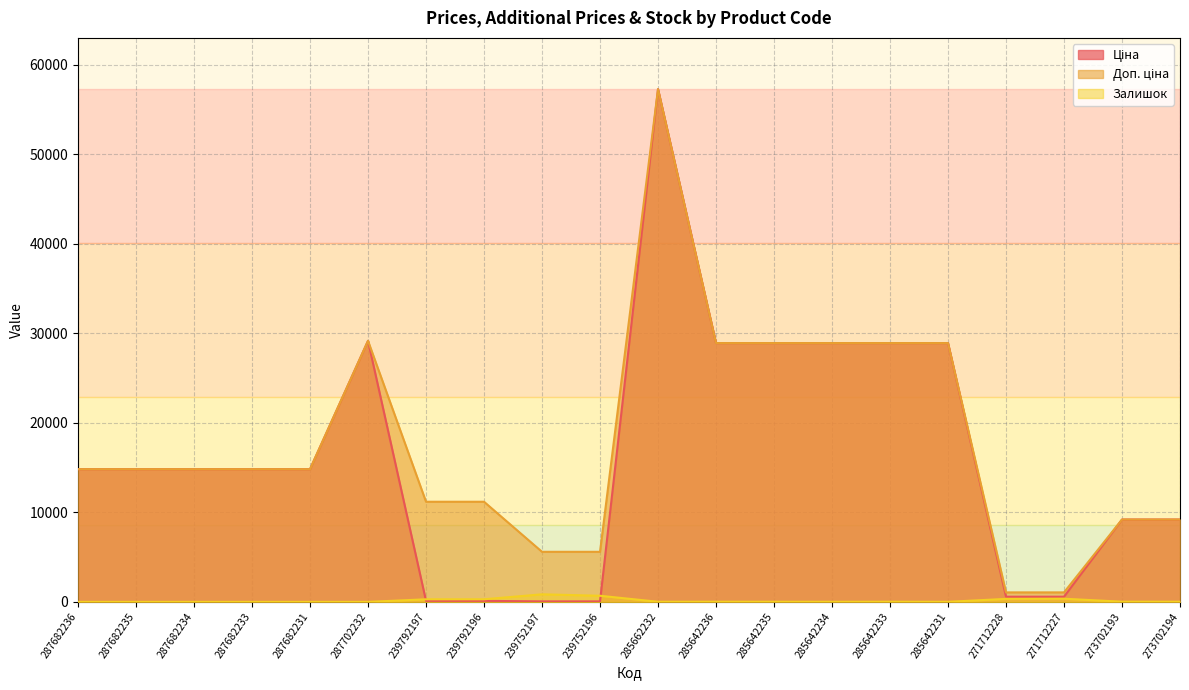

At 271712228, list the series in order from smallest to largest.

Залишок, Ціна, Доп. ціна